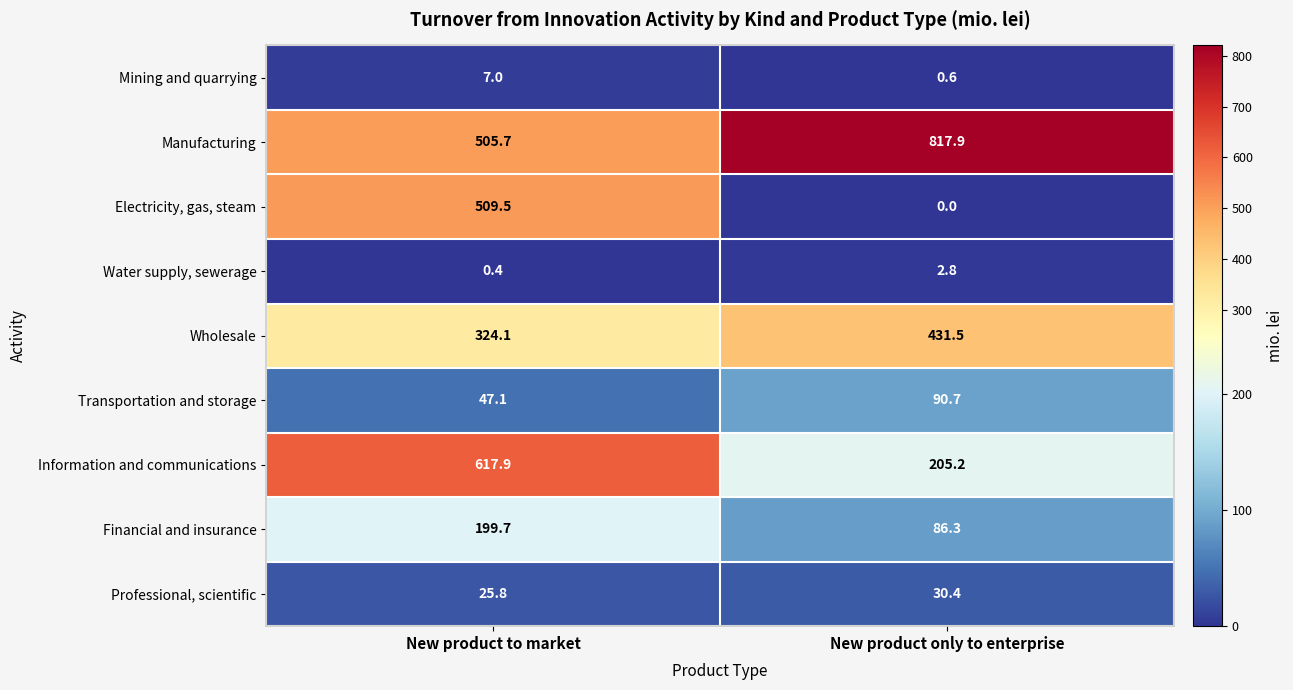

True or false: Transportation and storage has a value of 47.1 at New product to market.

True